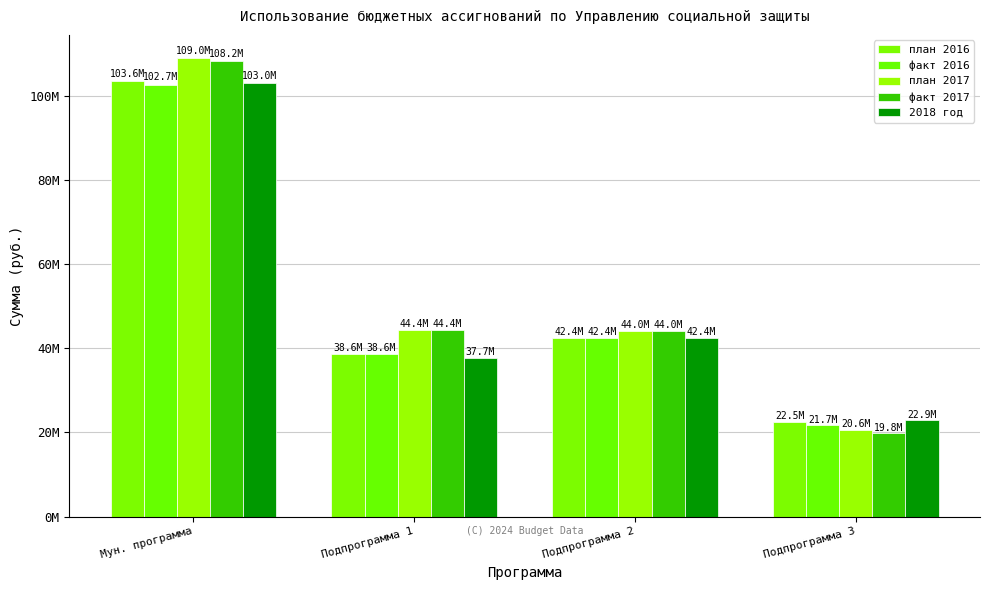

Are the bars horizontal?

No